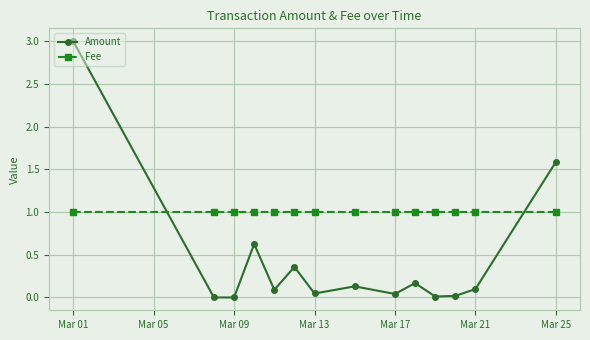

What is the difference between the second highest and minimum values in the Amount series?

1.6